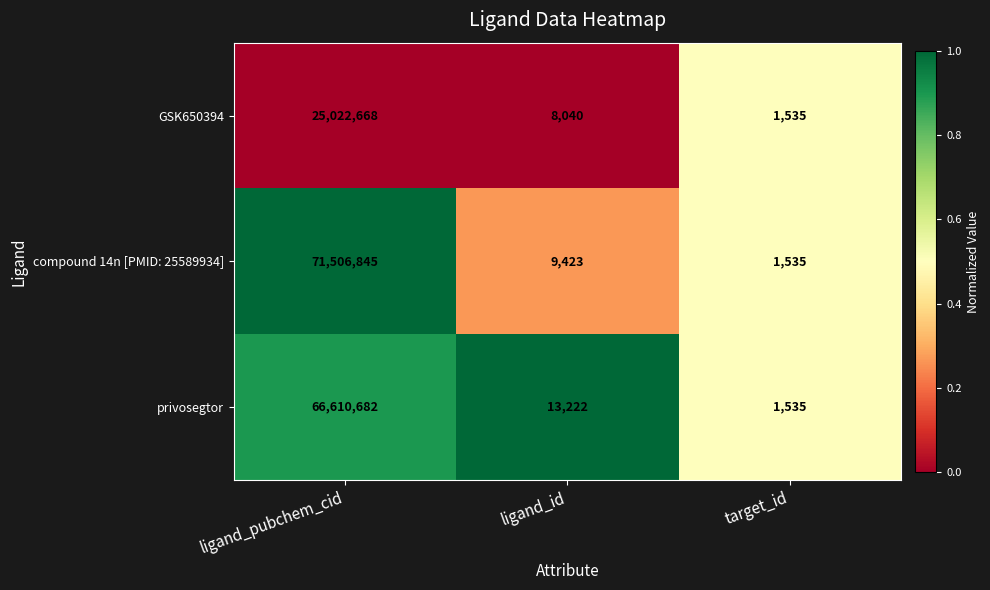

What is the difference between the maximum and second lowest values in the privosegtor series?

66597460